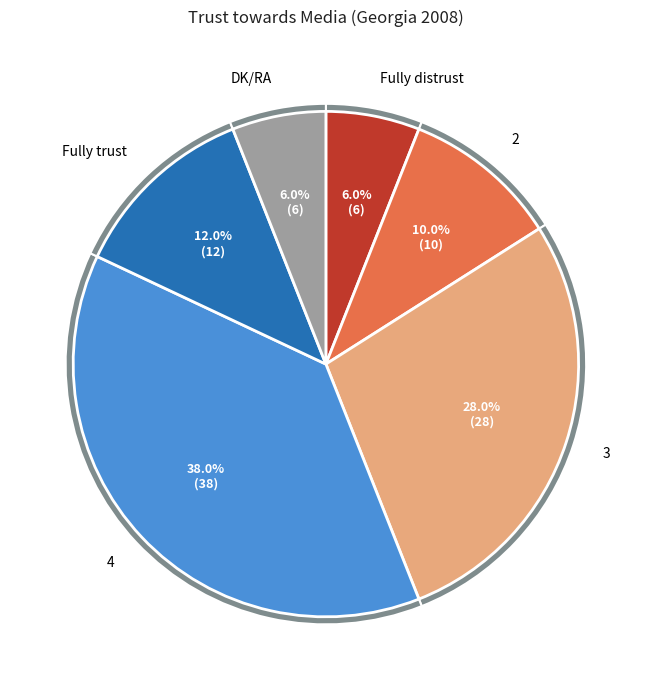

How many segments does this pie chart have?

6